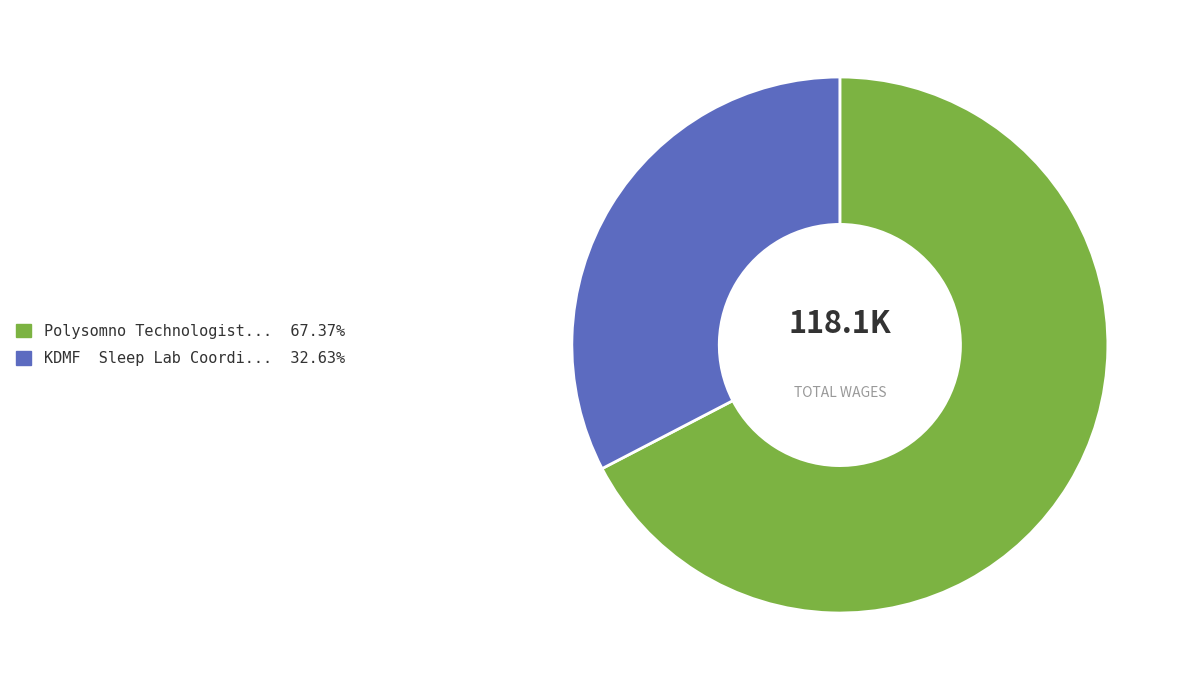

Is there a majority slice in this chart?

Yes